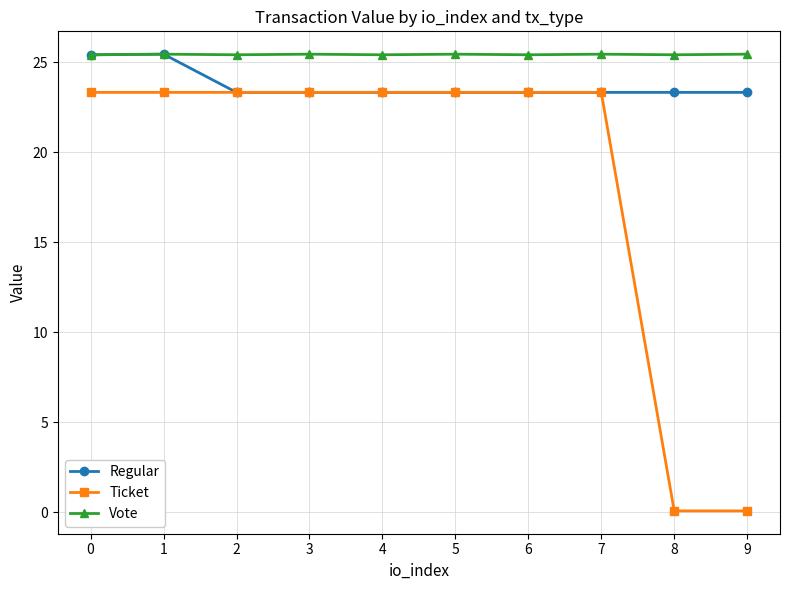

How many lines are shown in the chart?

3